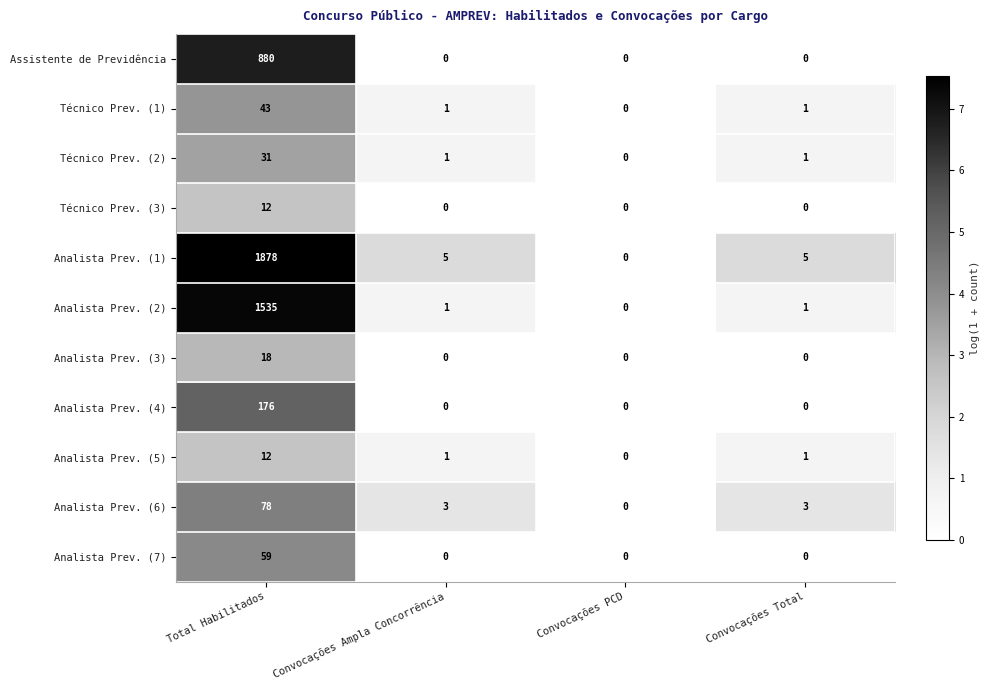

Which series has the largest total across all categories?

Analista Prev. (1)